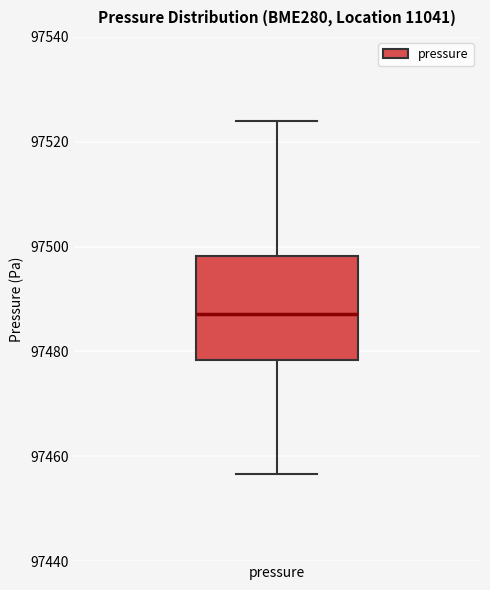

Transcribe this box plot: give where the median line is, the range the box spans, and where the two whiskers end, as read against the y-axis. The values are not printed on the chart, so give them approximately, as read against the axis.

median 97488, box 97478 to 97498, whiskers 97456 to 97524